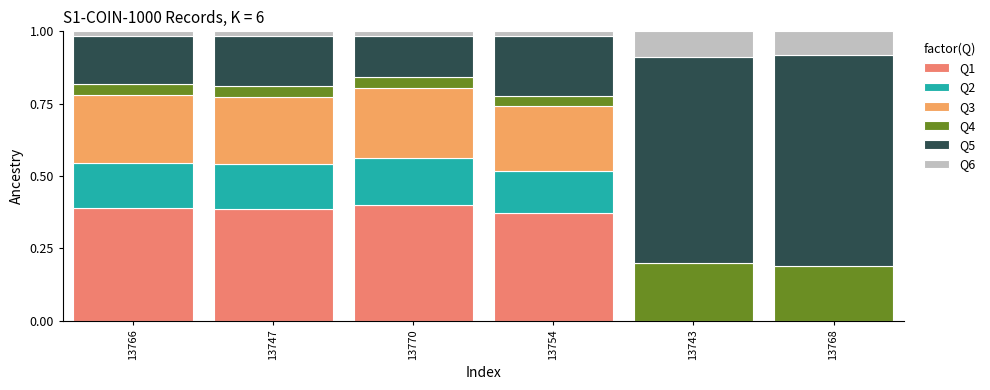

At which category is the sum across all series the highest?

13768